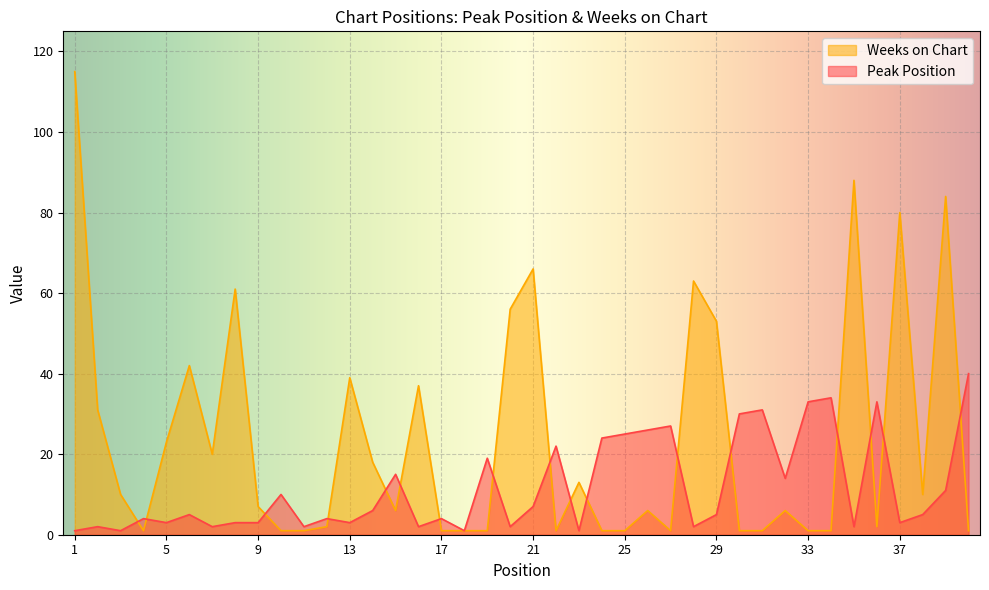

Reading right to left, what are all the values shown in this chart?

Peak Position: 40=40	39=11	38=5	37=3	36=33	35=2	34=34	33=33	32=14	31=31	30=30	29=5	28=2	27=27	26=26	25=25	24=24	23=1	22=22	21=7	20=2	19=19	18=1	17=4	16=2	15=15	14=6	13=3	12=4	11=2	10=10	9=3	8=3	7=2	6=5	5=3	4=4	3=1	2=2	1=1
Weeks on Chart: 40=1	39=84	38=10	37=80	36=2	35=88	34=1	33=1	32=6	31=1	30=1	29=53	28=63	27=1	26=6	25=1	24=1	23=13	22=1	21=66	20=56	19=1	18=1	17=1	16=37	15=6	14=18	13=39	12=2	11=1	10=1	9=7	8=61	7=20	6=42	5=23	4=1	3=10	2=31	1=115